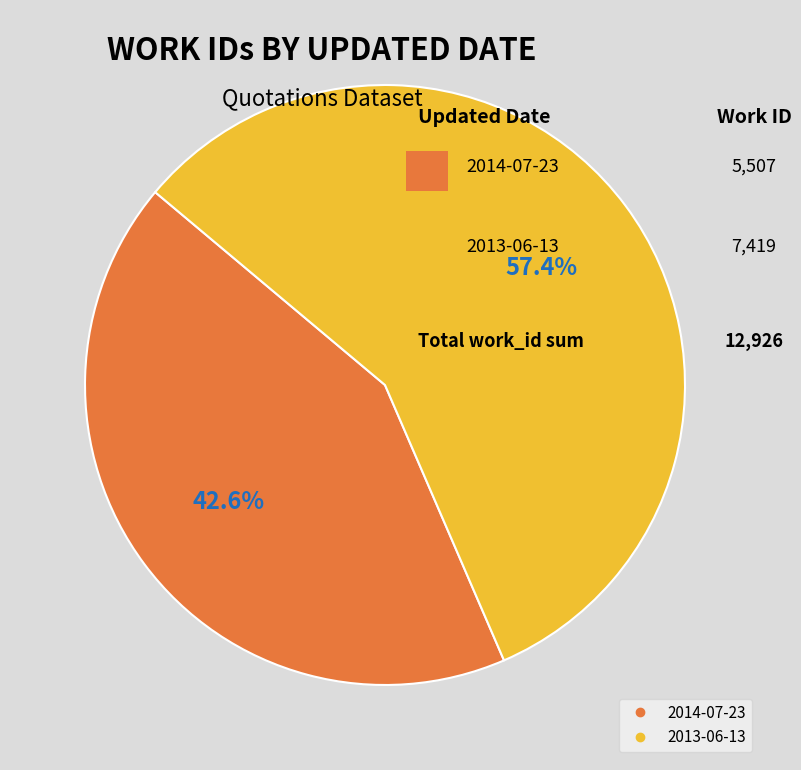

Is the sum of 2013-06-13 and 2014-07-23 greater than half?

Yes